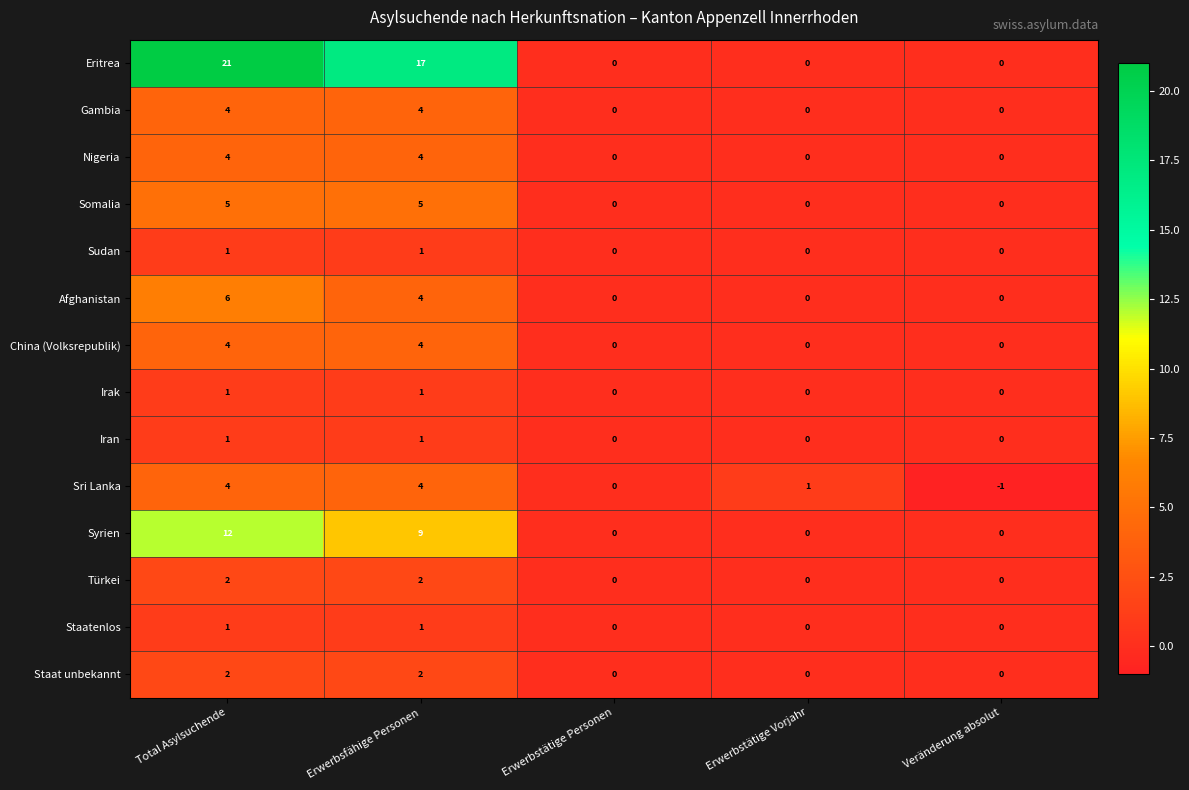

Count the number of categories in the chart.

5